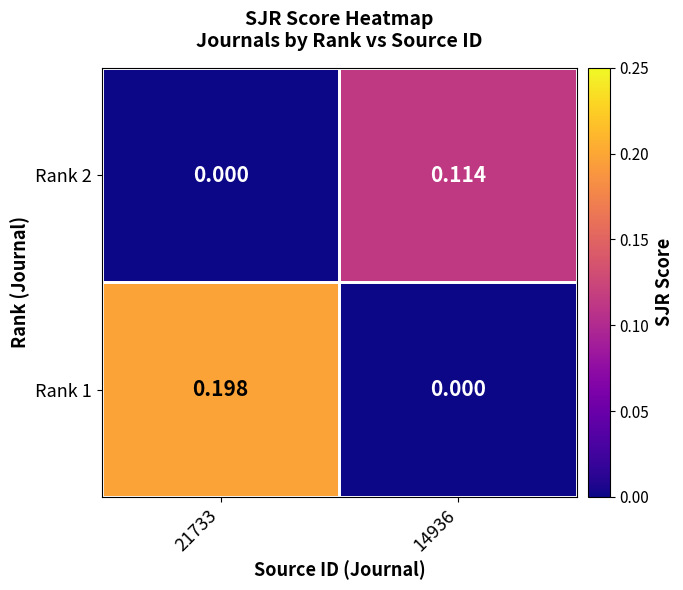

How many data points does each series have?

2